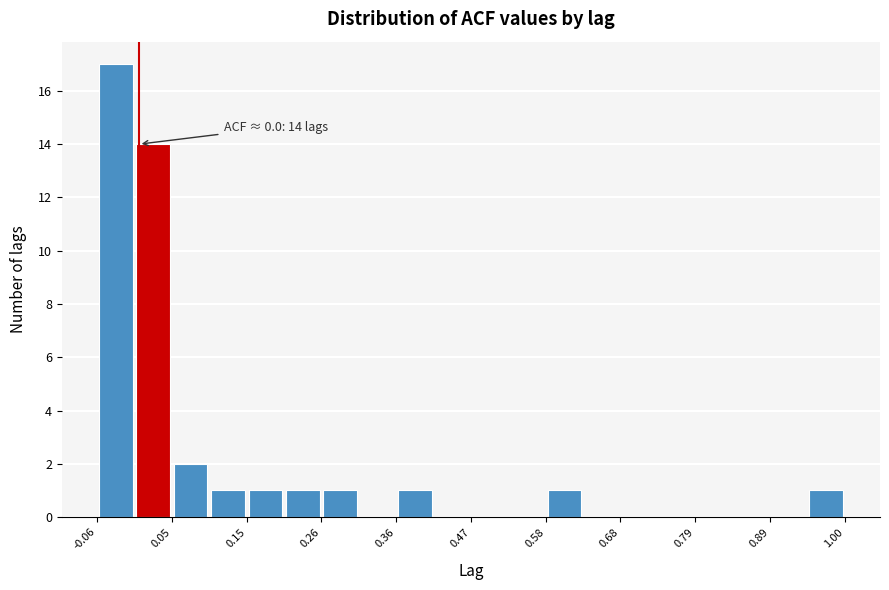

Around what value on the x-axis is the tallest bar? Give the approximate position of its centre, as read against the axis.

-0.04